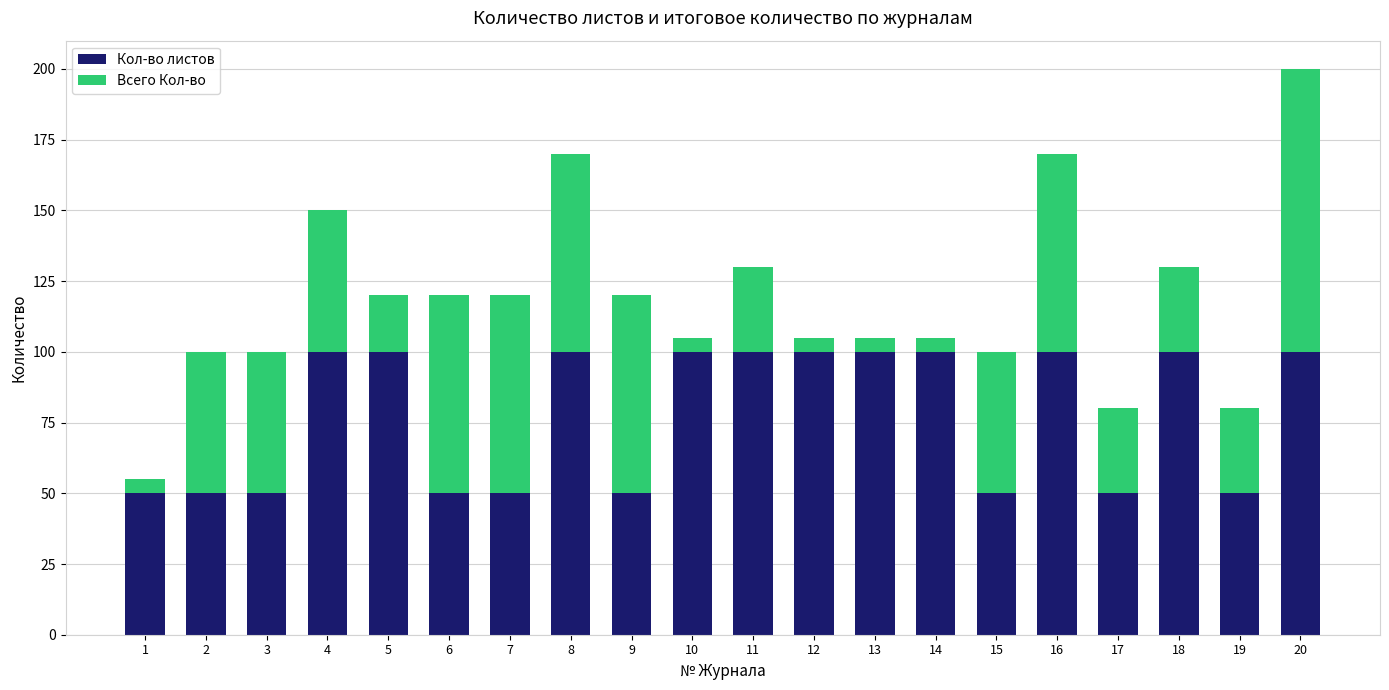

Count the number of categories in the chart.

20